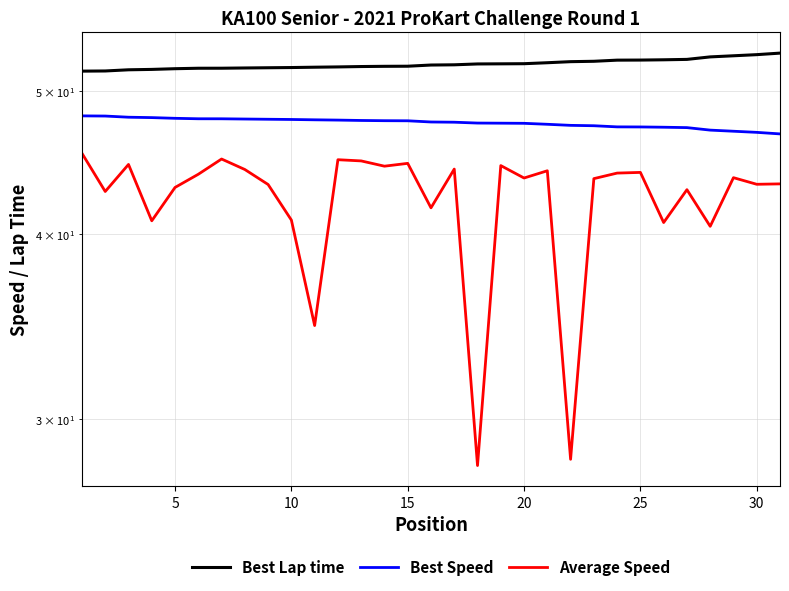

In Average Speed, how many points are lower than both neighbors (excluding endpoints)?

11